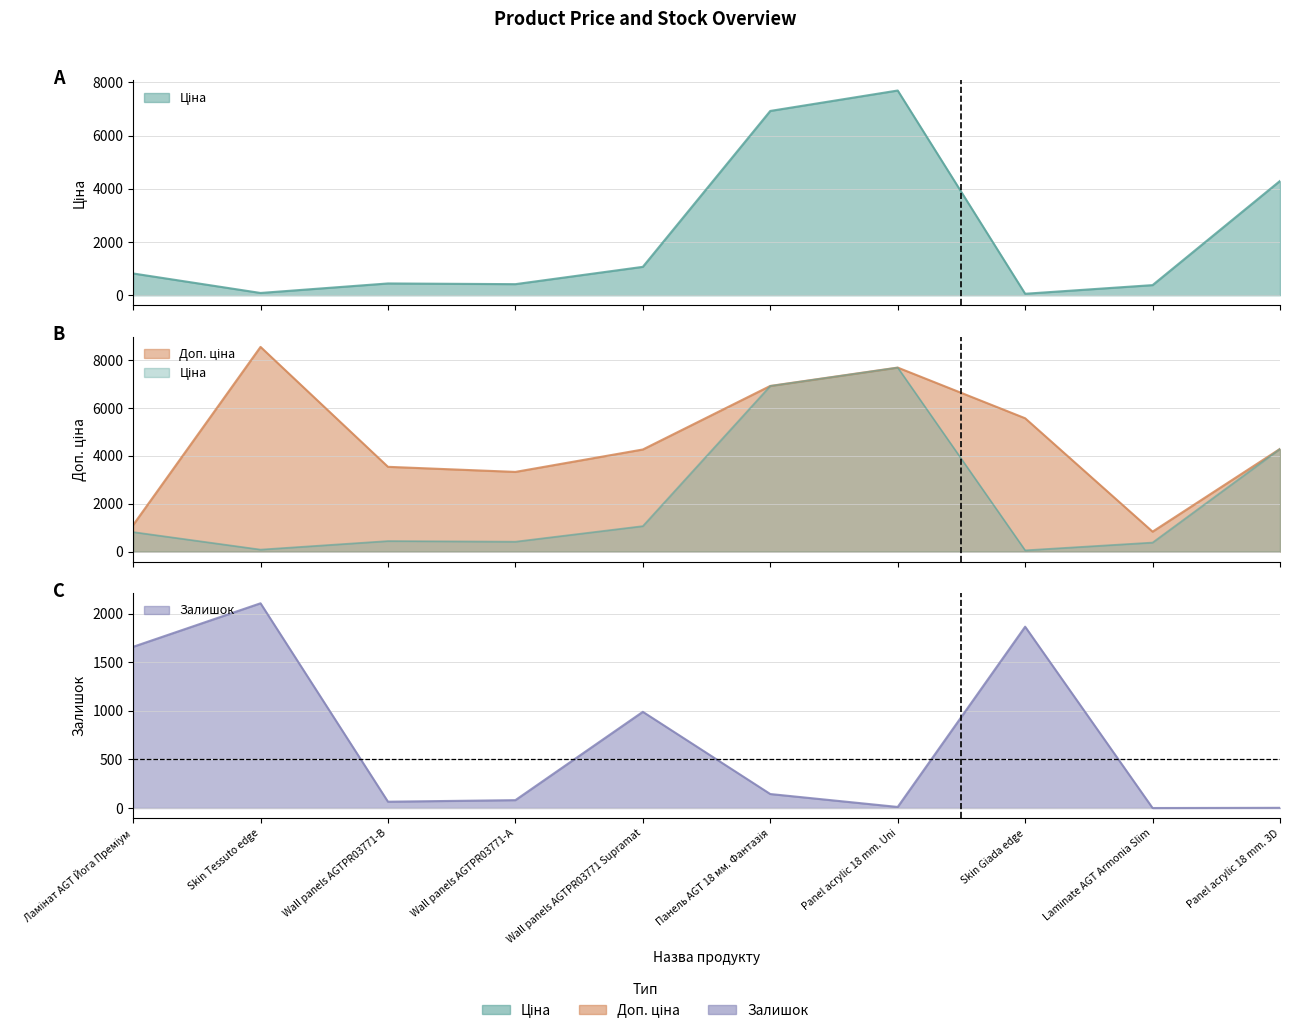

Which series has the widest spread of values?

Доп. ціна